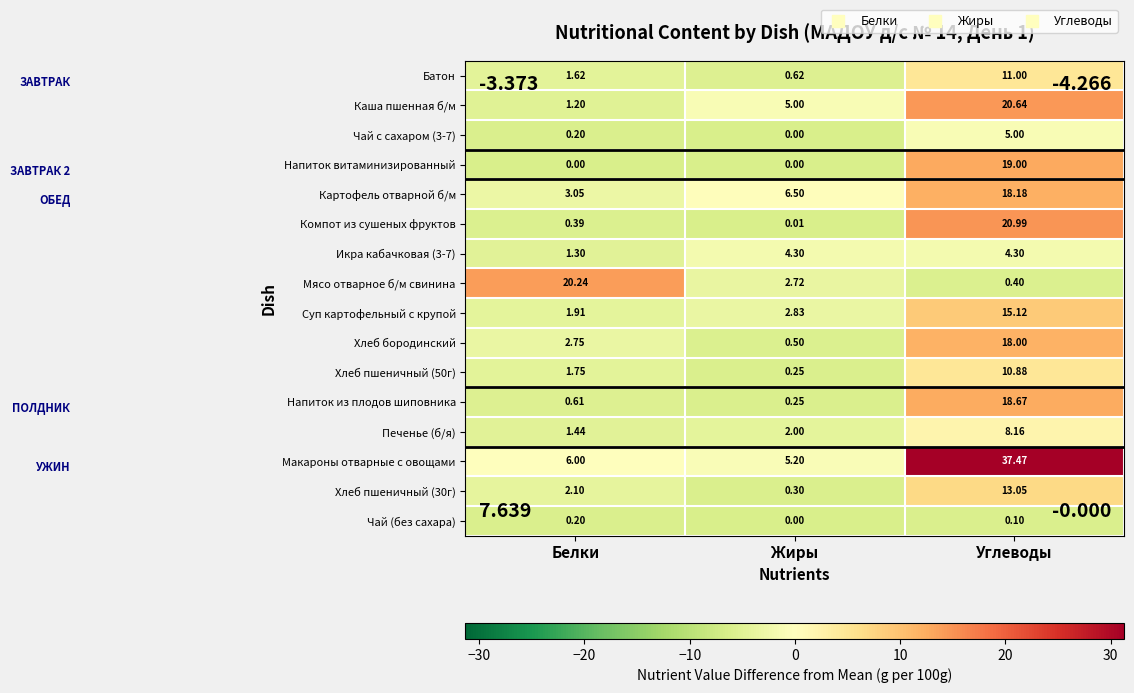

How many values in the Хлеб пшеничный (50г) series are below 1?

1